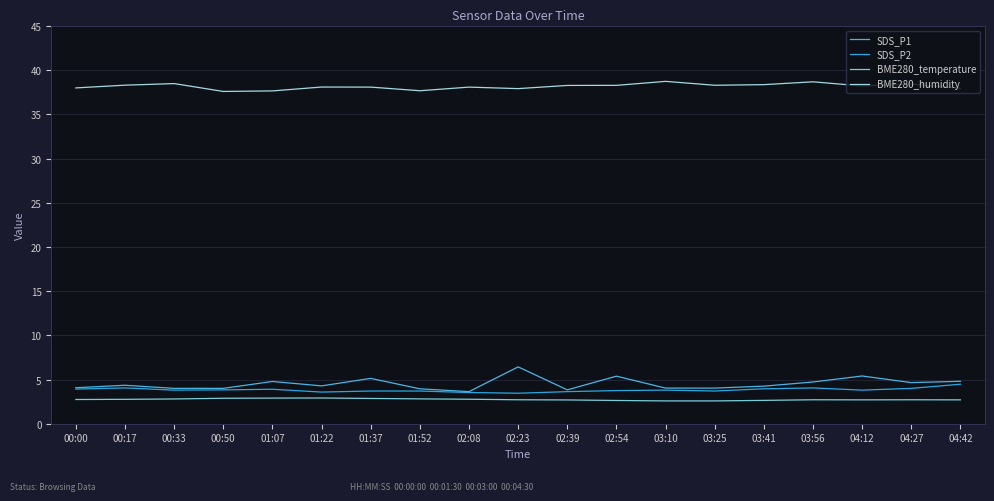

True or false: SDS_P1 has a value of 4.3 at 01:22.

True